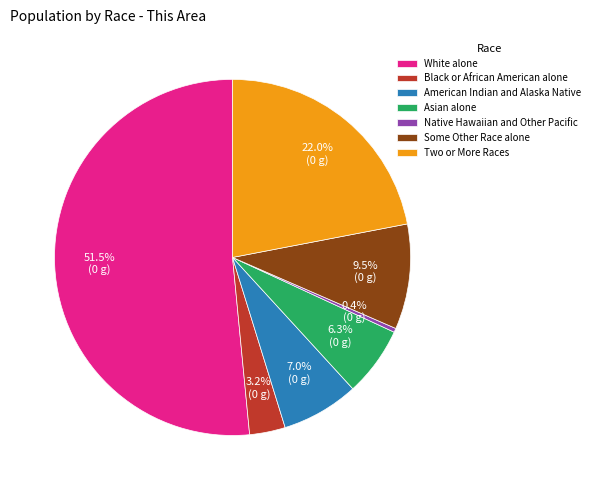

Between Some Other Race alone and Asian alone, which is larger?

Some Other Race alone